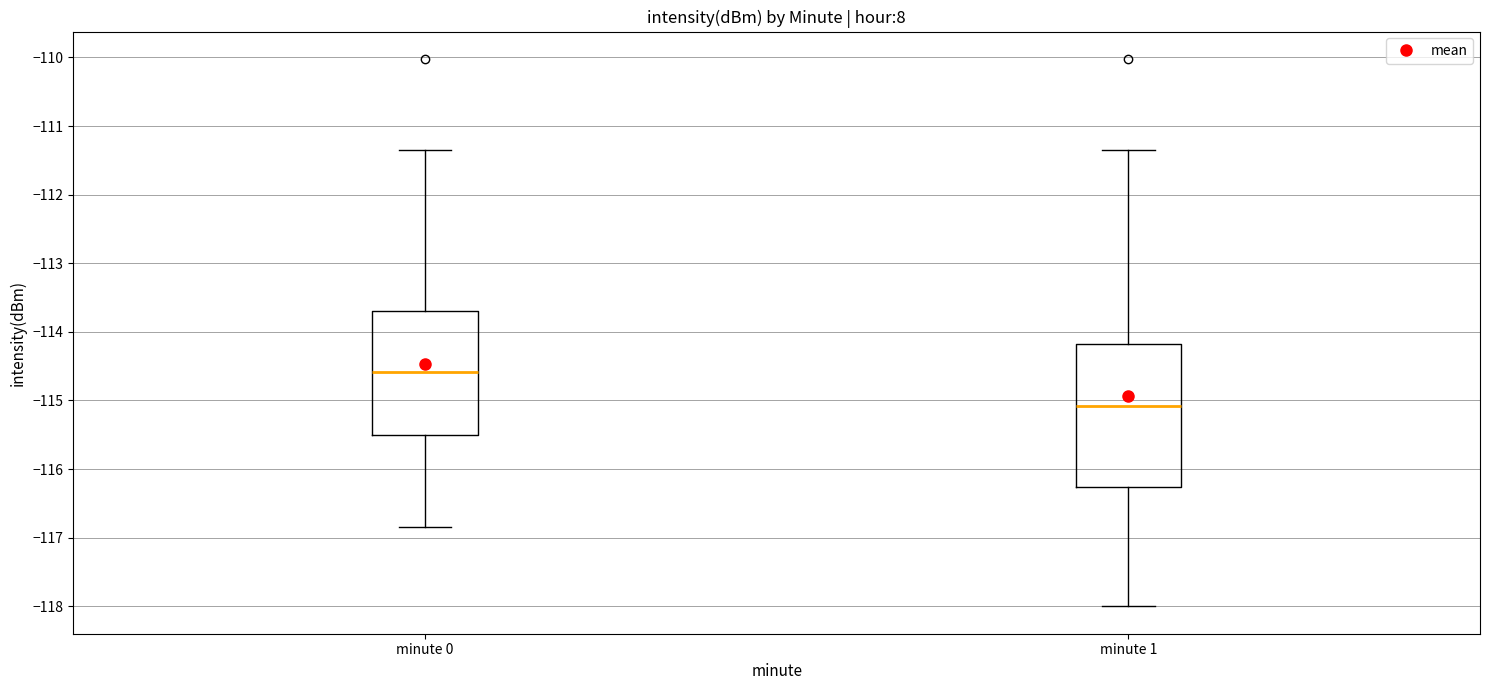

Comparing the boxes themselves (not the whiskers), which one is the tallest?

minute 1